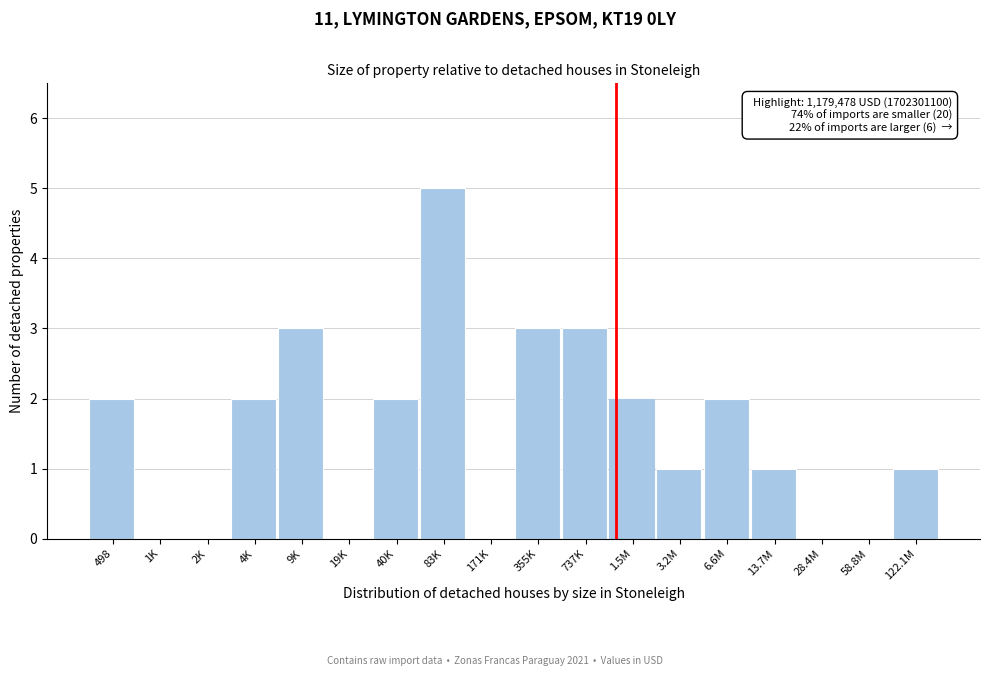

Reading right to left, extract all data points from this chart.

122.1M=1	58.8M=0	28.4M=0	13.7M=1	6.6M=2	3.2M=1	1.5M=2	737K=3	355K=3	171K=0	83K=5	40K=2	19K=0	9K=3	4K=2	2K=0	1K=0	498=2